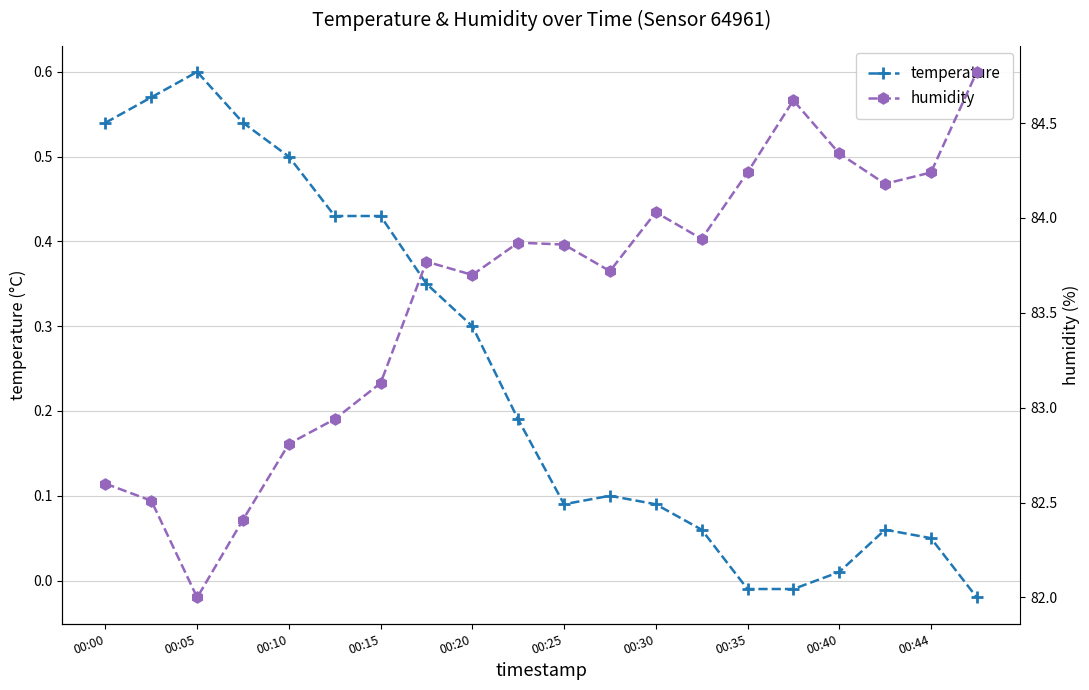

What are all the series names shown in the legend?

temperature, humidity